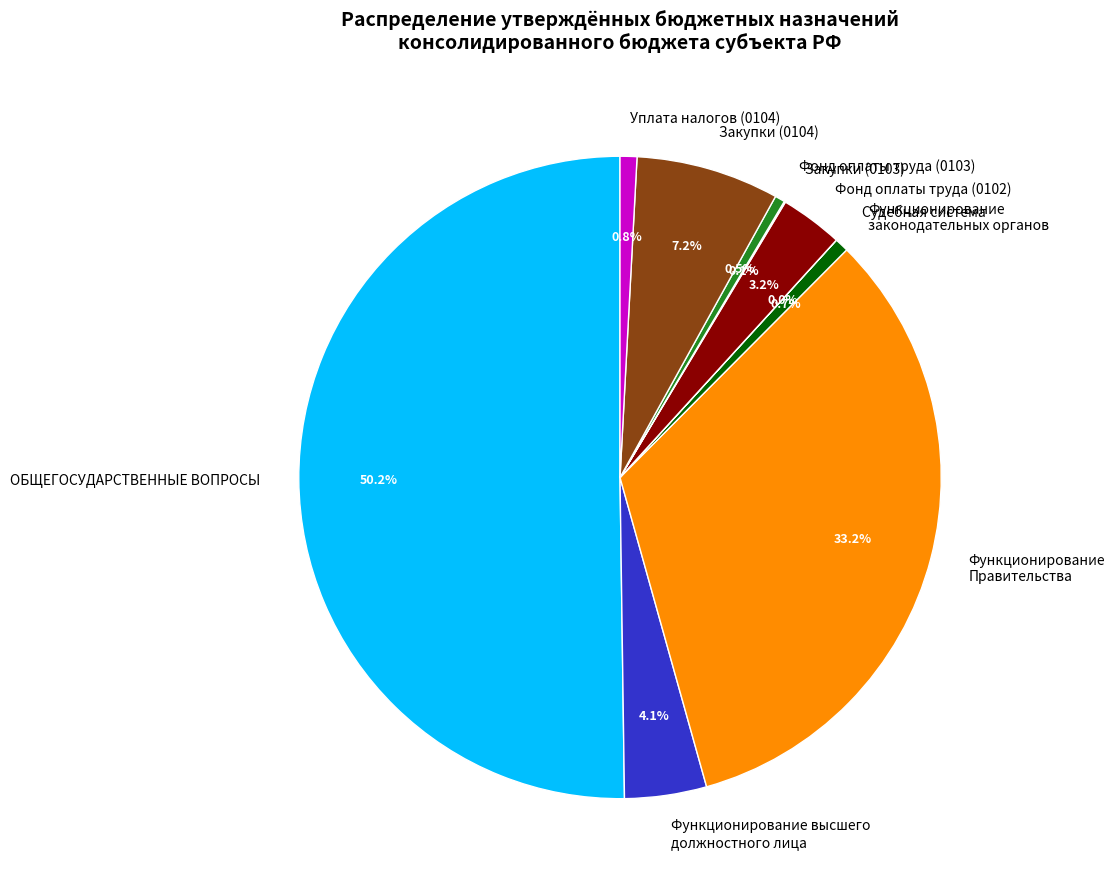

To the nearest percent, what is the average slice percentage?

10%